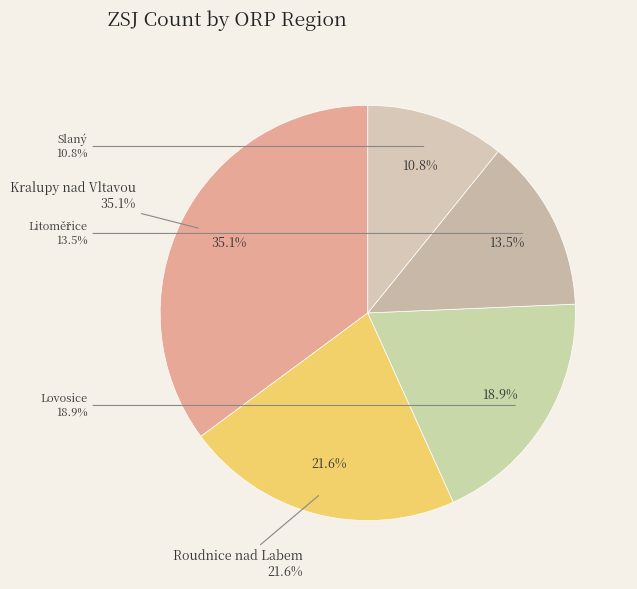

What is the largest slice in the pie chart?

Kralupy nad Vltavou